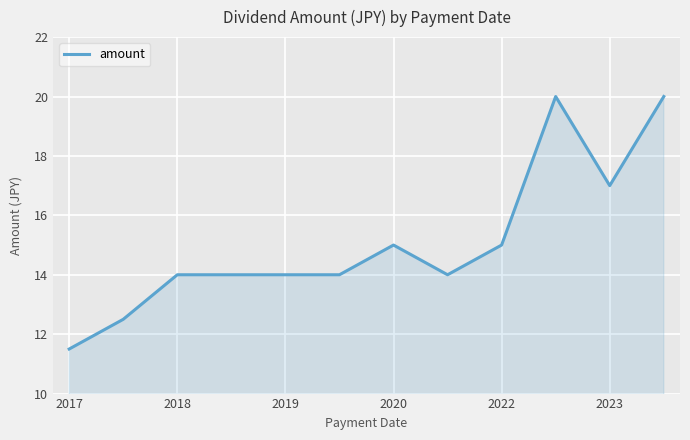

What is the difference between the maximum and minimum values?

8.5